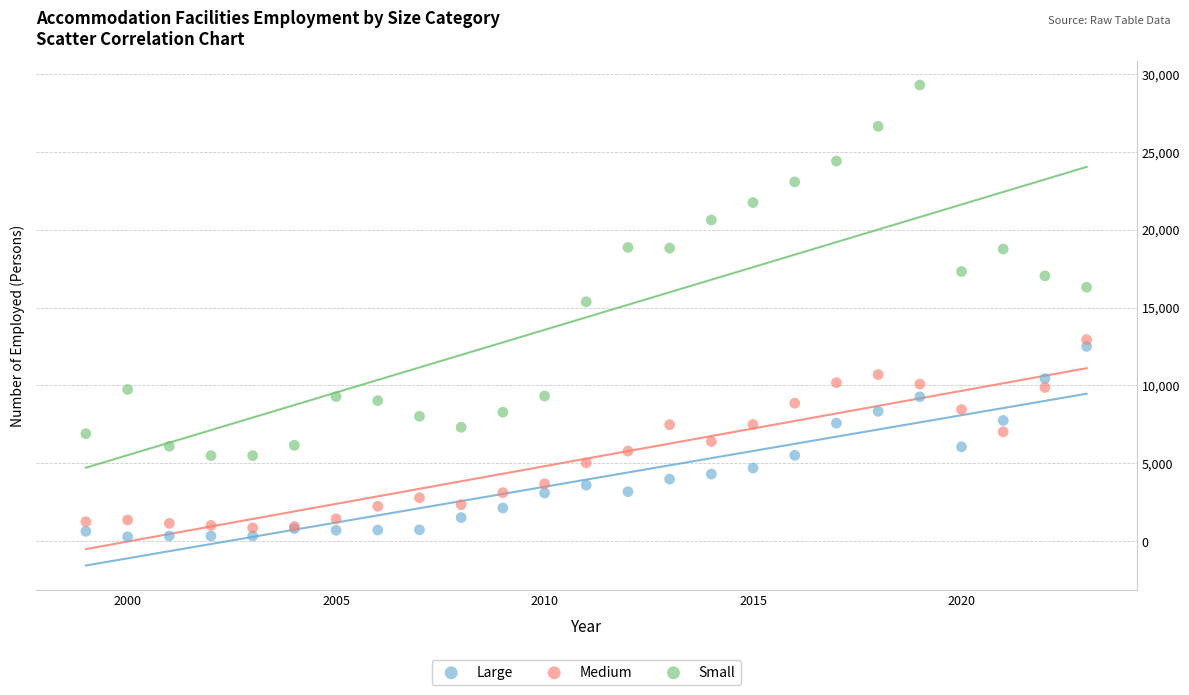

Across all series, what Y value is closest to 14783?

15369